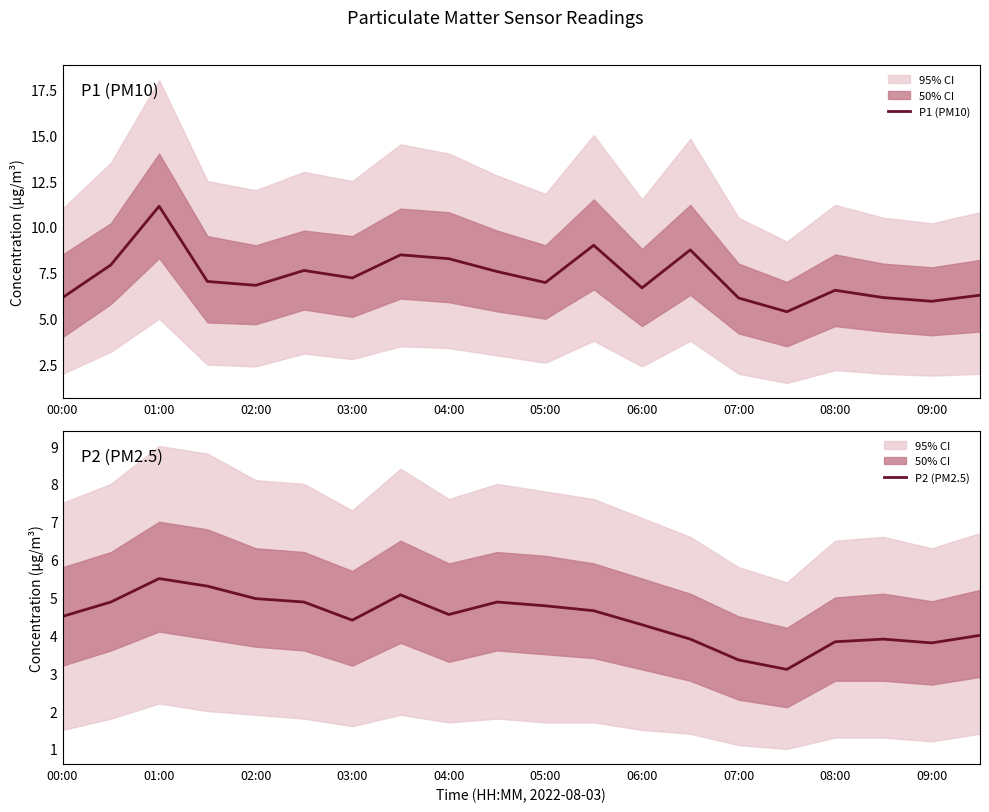

Rank the series by their average value, from highest to lowest.

P1 (PM10), P2 (PM2.5)